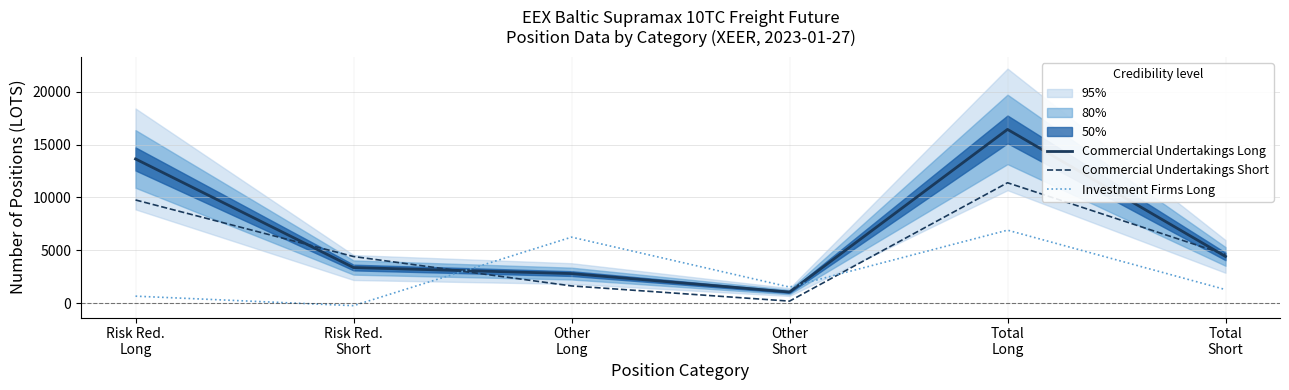

The value of Investment Firms Long at Risk Red.
Long is 286.2. True or false?

False